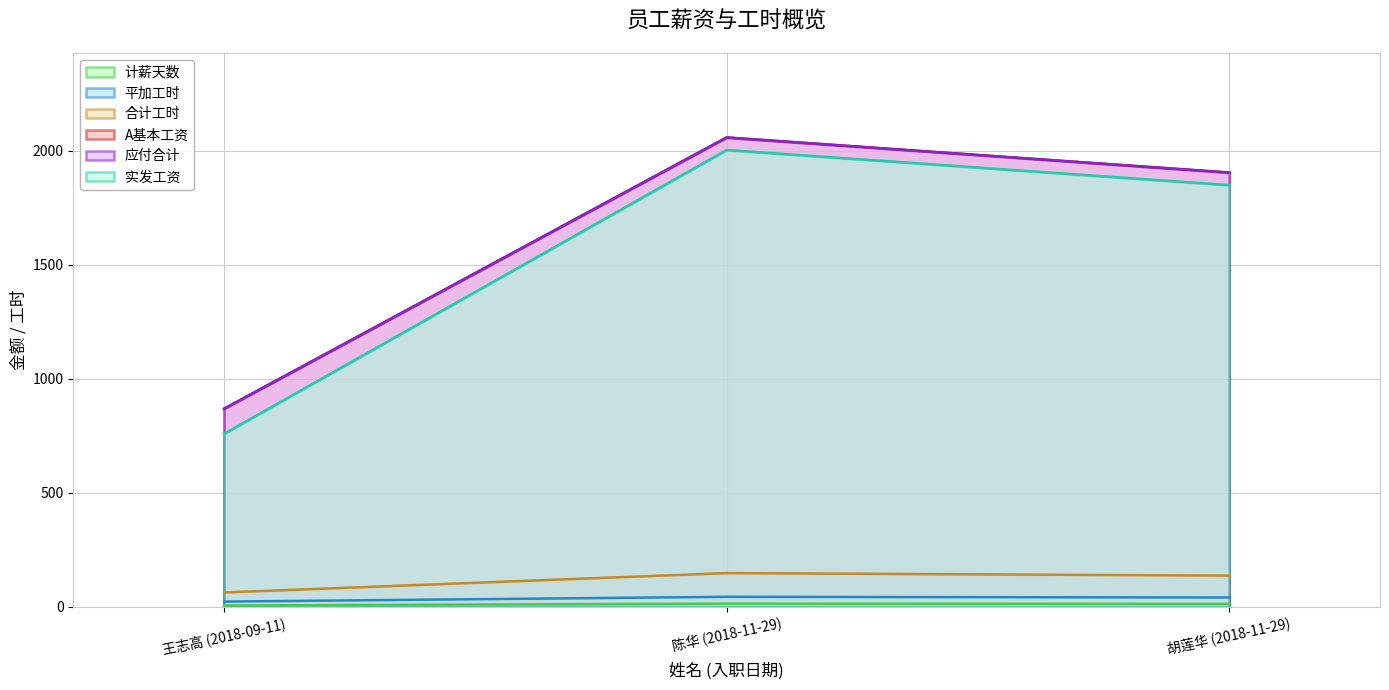

Rank the series at 王志高 (2018-09-11) from highest to lowest value.

A基本工资, 应付合计, 实发工资, 合计工时, 平加工时, 计薪天数